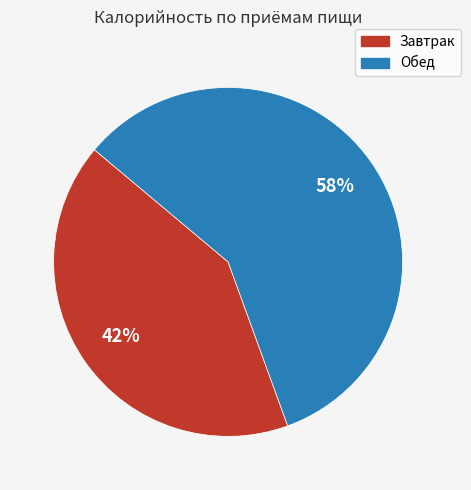

Is there a majority slice in this chart?

Yes